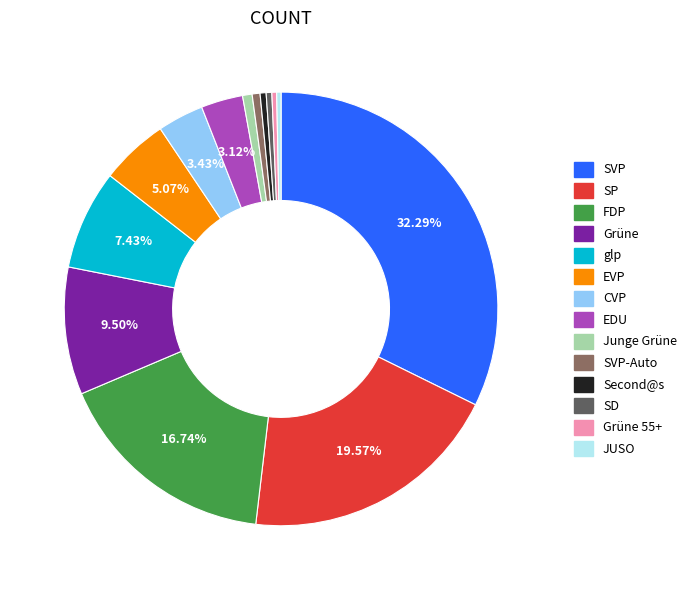

The FDP slice represents 28% of the pie. True or false?

False